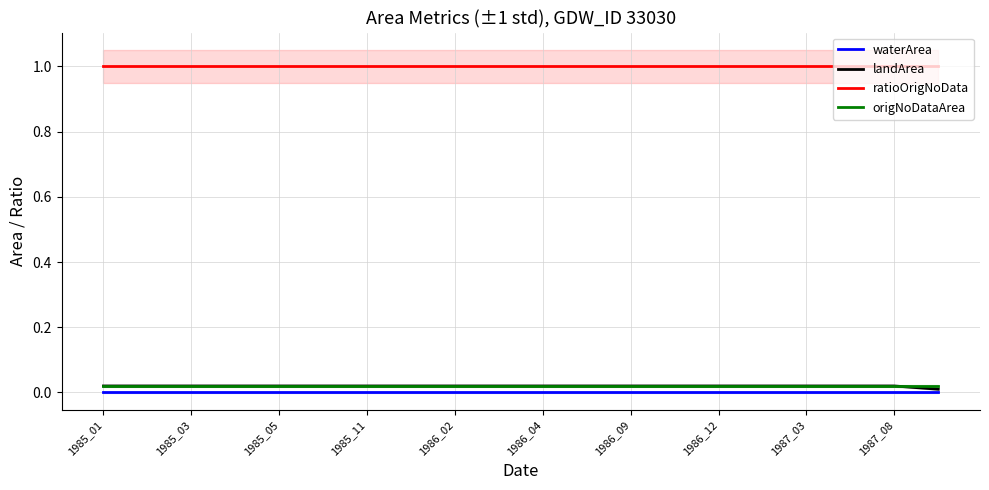

How many series are shown in this chart?

4